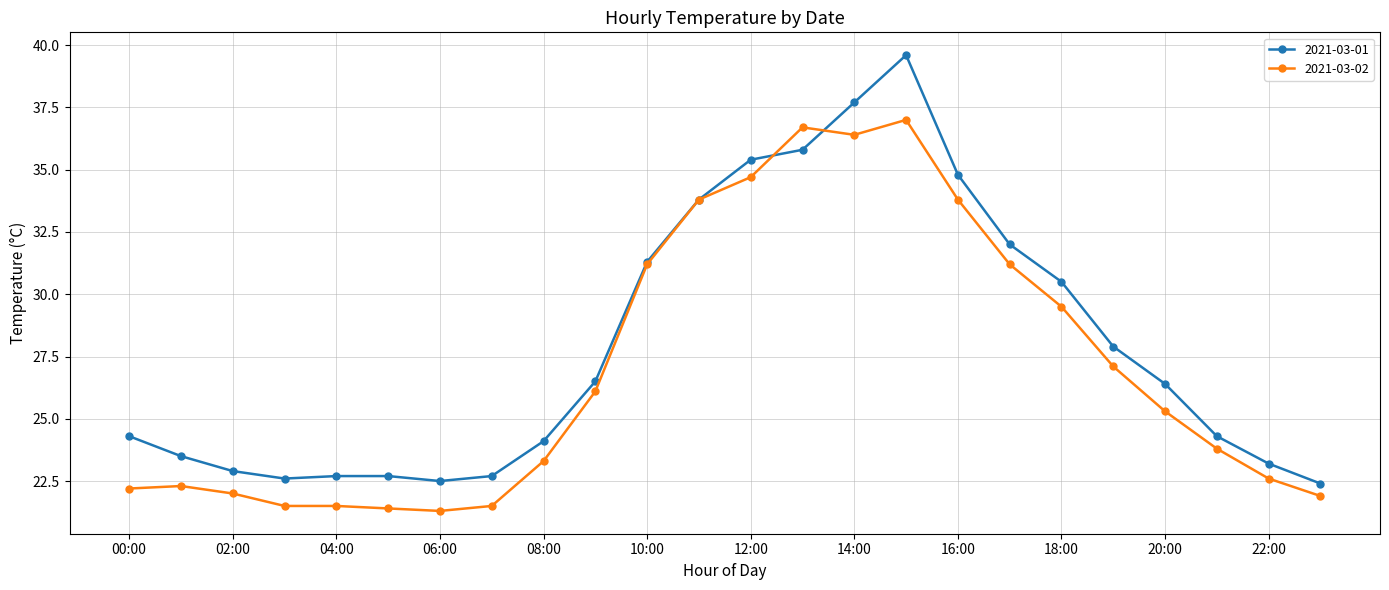

Reading left to right, what are all the values shown in this chart?

2021-03-01: 24.3	23.5	22.9	22.6	22.7	22.7	22.5	22.7	24.1	26.5	31.3	33.8	35.4	35.8	37.7	39.6	34.8	32.0	30.5	27.9	26.4	24.3	23.2	22.4
2021-03-02: 22.2	22.3	22.0	21.5	21.5	21.4	21.3	21.5	23.3	26.1	31.2	33.8	34.7	36.7	36.4	37.0	33.8	31.2	29.5	27.1	25.3	23.8	22.6	21.9